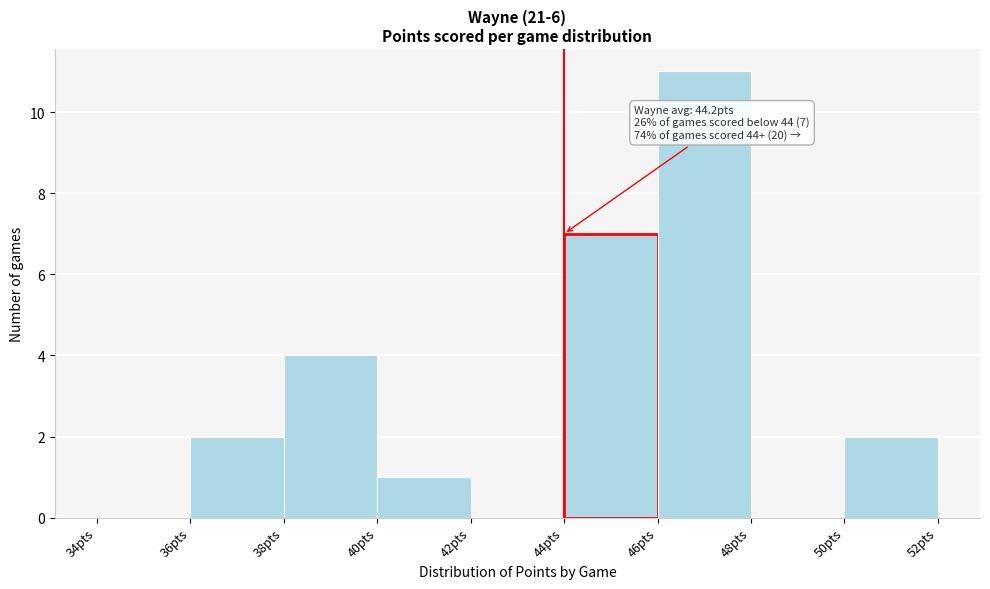

Over which range of the x-axis is the bar tallest?

46 to 48